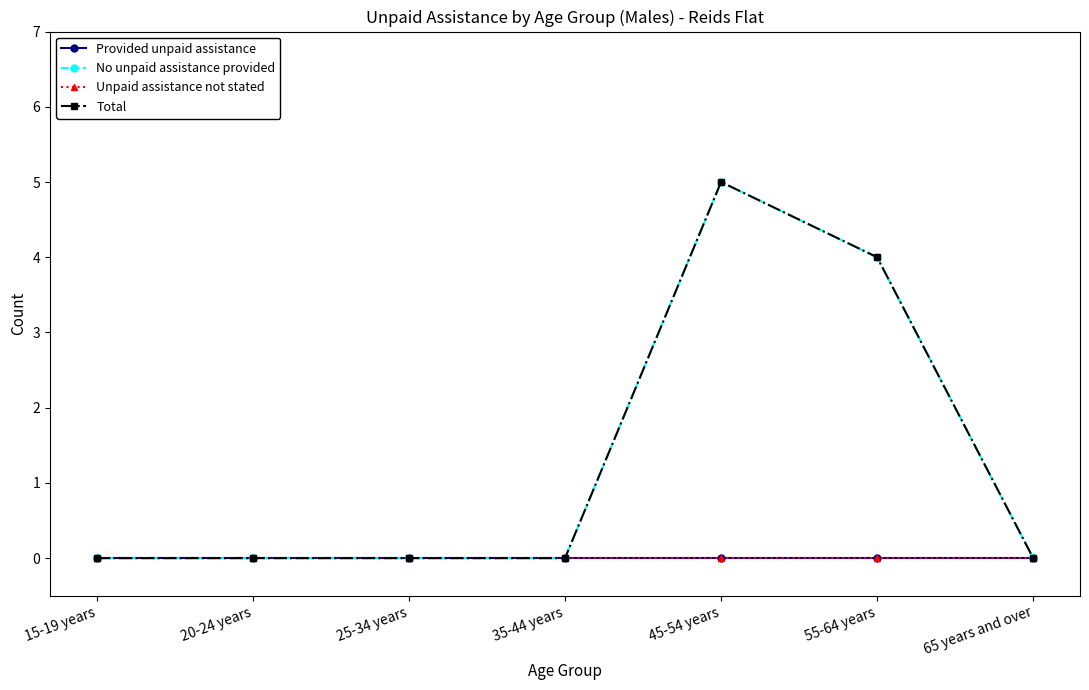

Does the chart have visible grid lines?

No